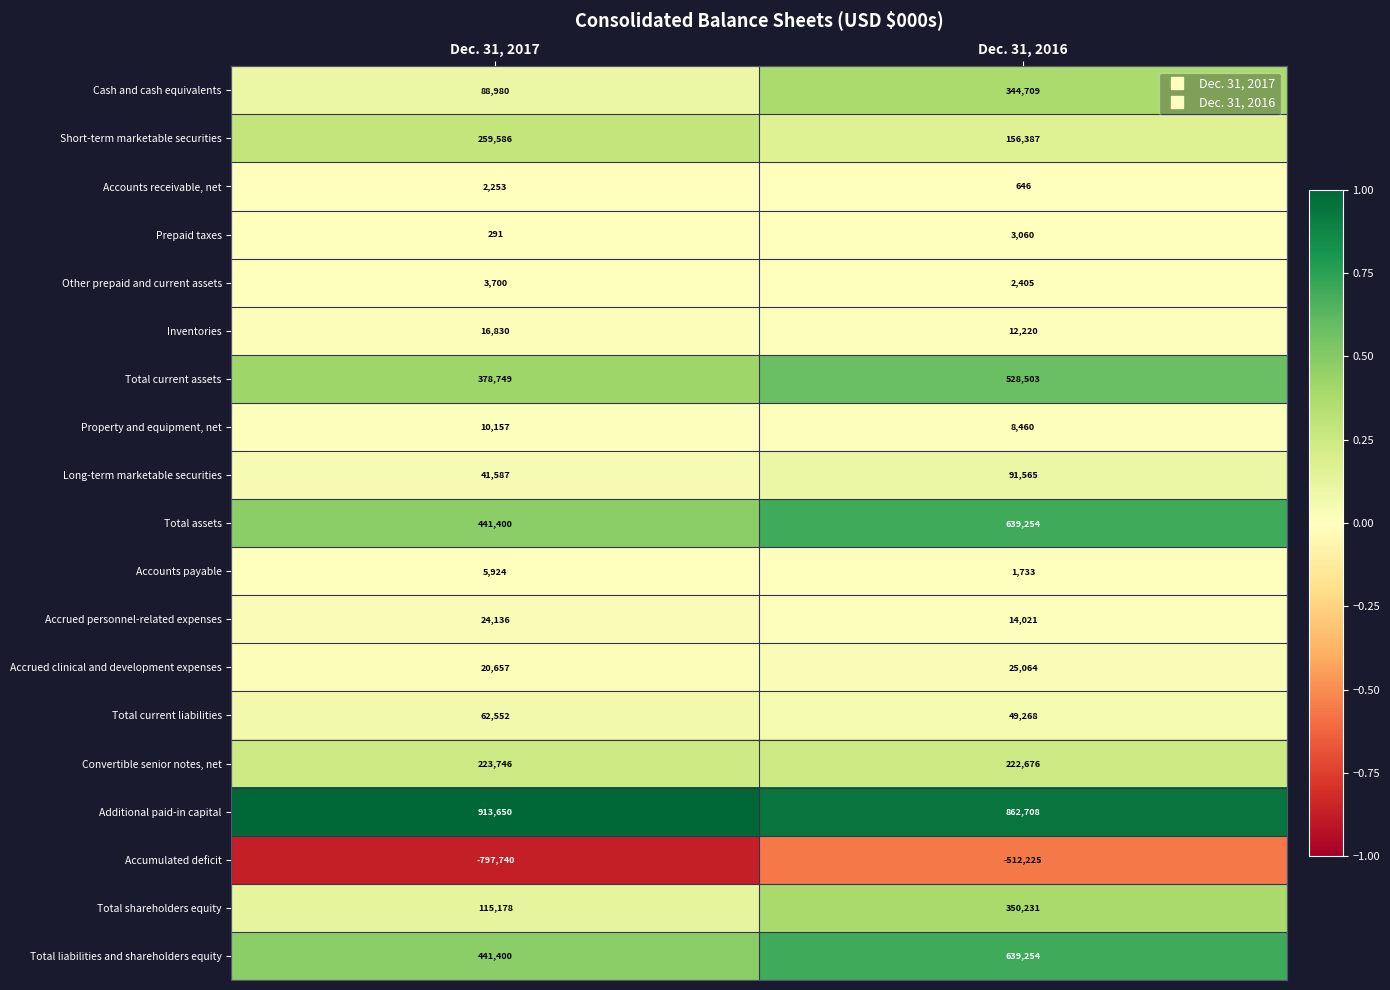

Read the Accounts payable value at Dec. 31, 2016, to the nearest 100.

1700